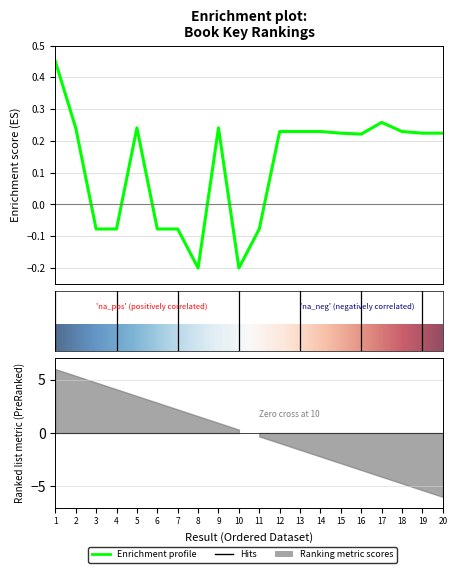

True or false: the data shows 0.4 at 9.

False